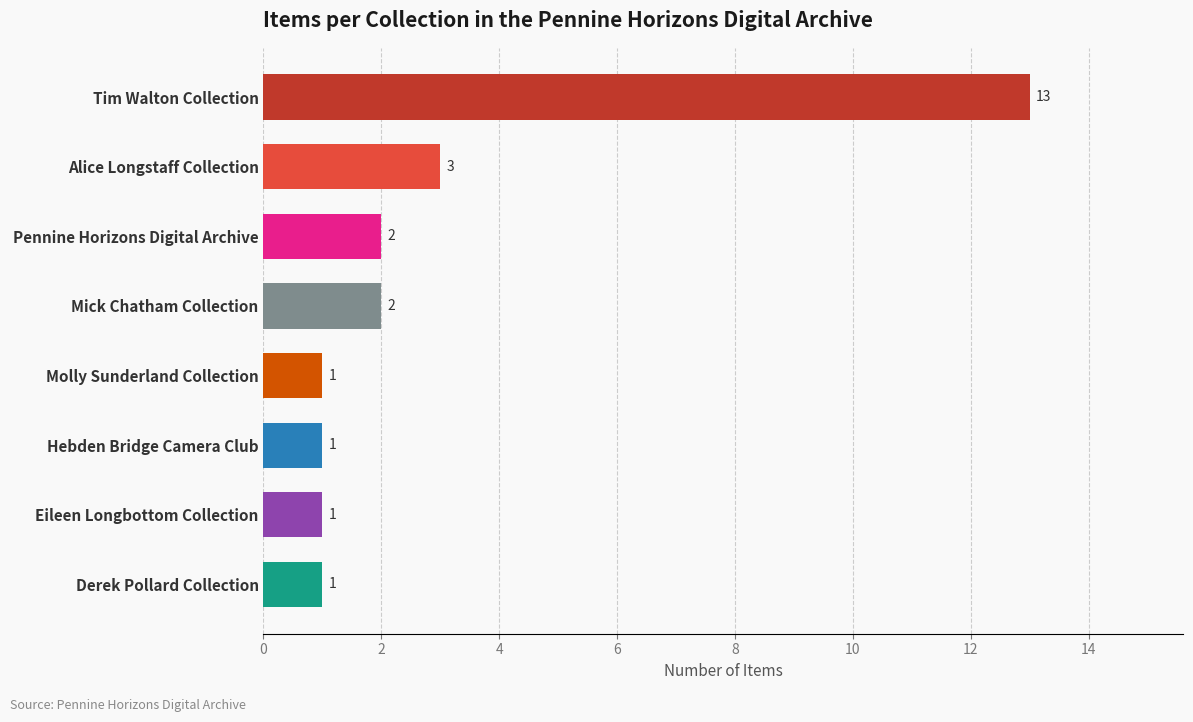

What is the sum of all values?

24